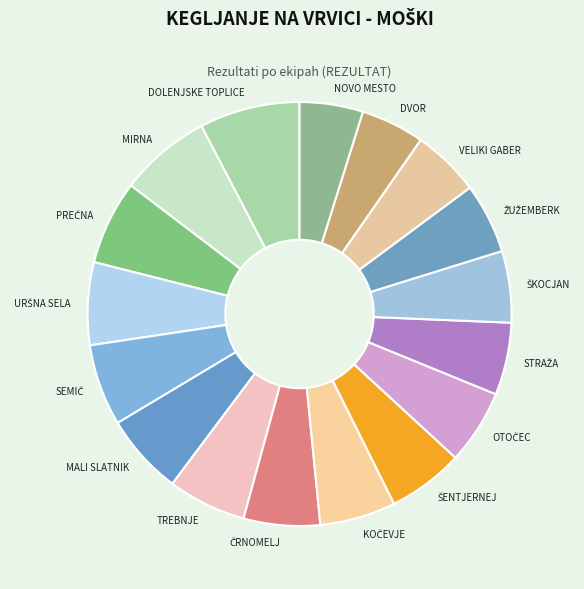

Does any single category account for the majority?

No